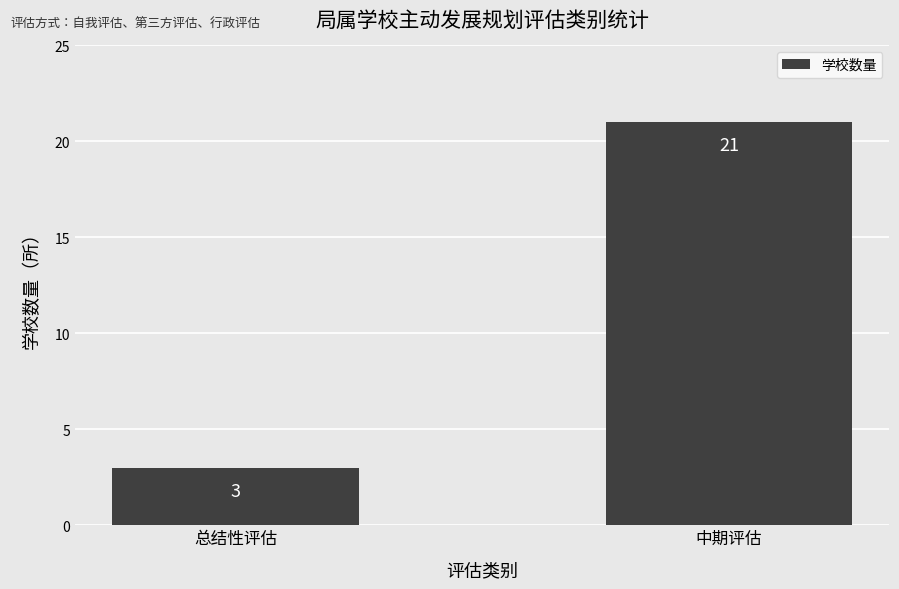

Rank the categories by value from lowest to highest.

总结性评估, 中期评估